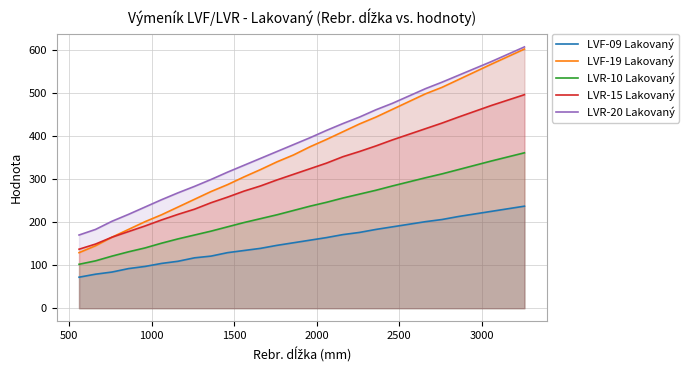

Which series has the widest spread of values?

LVF-19 Lakovaný